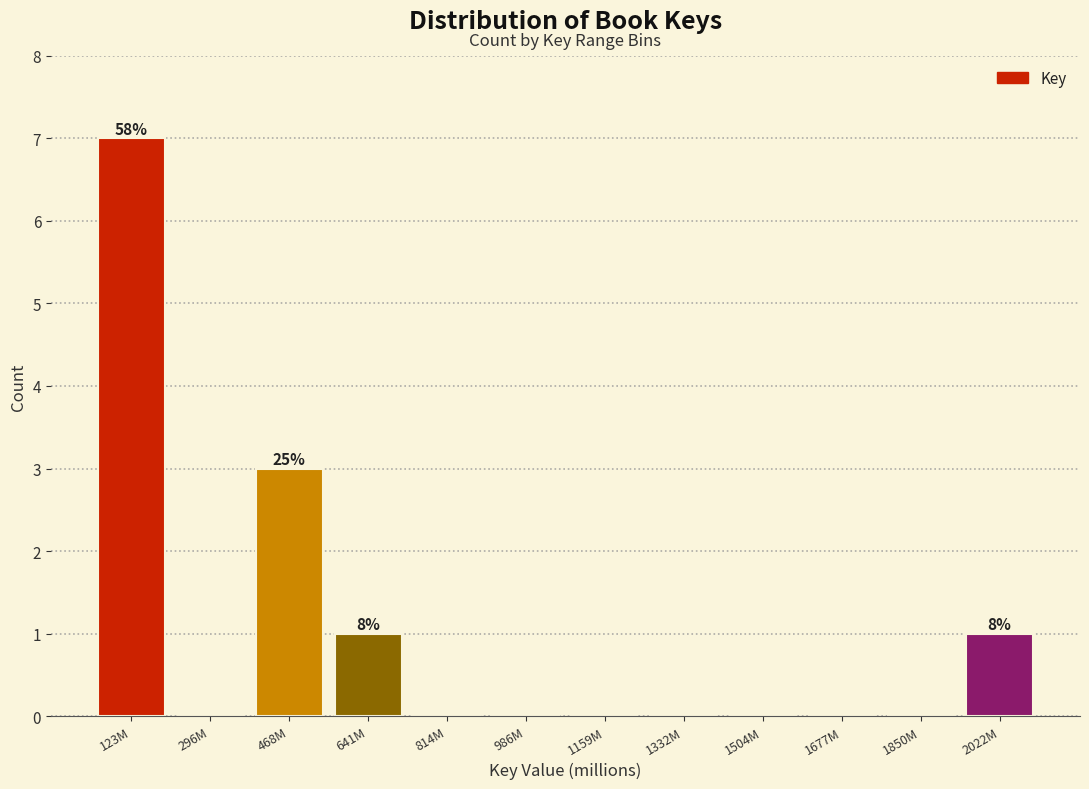

Reading left to right, list all the values displayed in this chart.

123M=7	296M=0	468M=3	641M=1	814M=0	986M=0	1159M=0	1332M=0	1504M=0	1677M=0	1850M=0	2022M=1